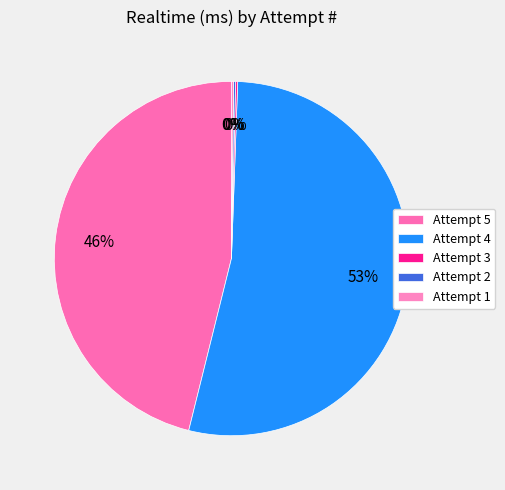

To the nearest percent, what portion does Attempt 4 represent?

53%